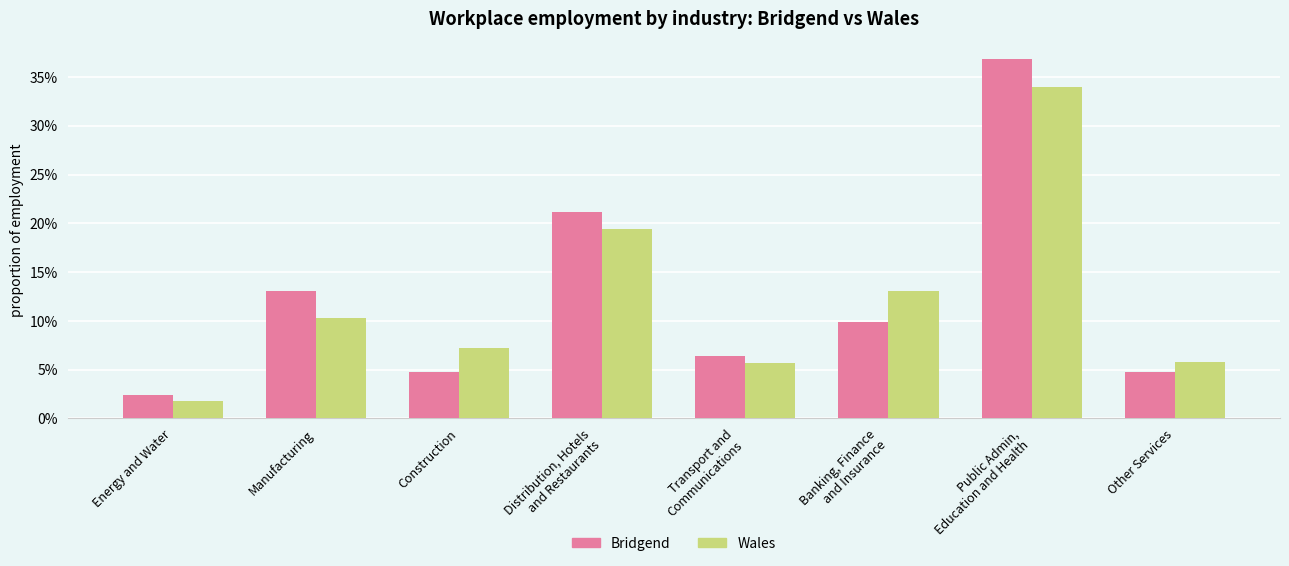

Which series changed the most between Transport and
Communications and Other Services?

Bridgend